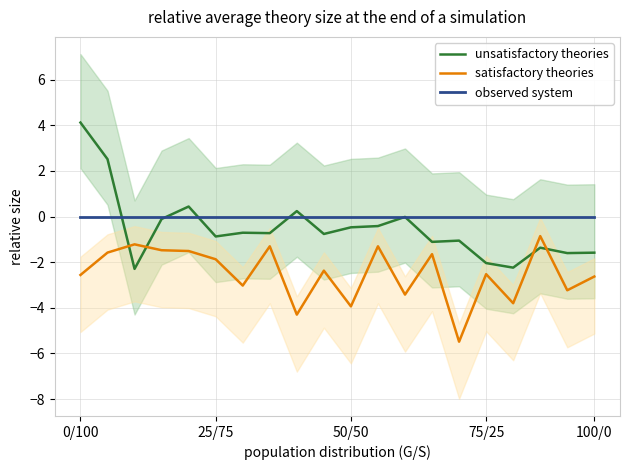

How many values in the satisfactory theories series are below -2?

11